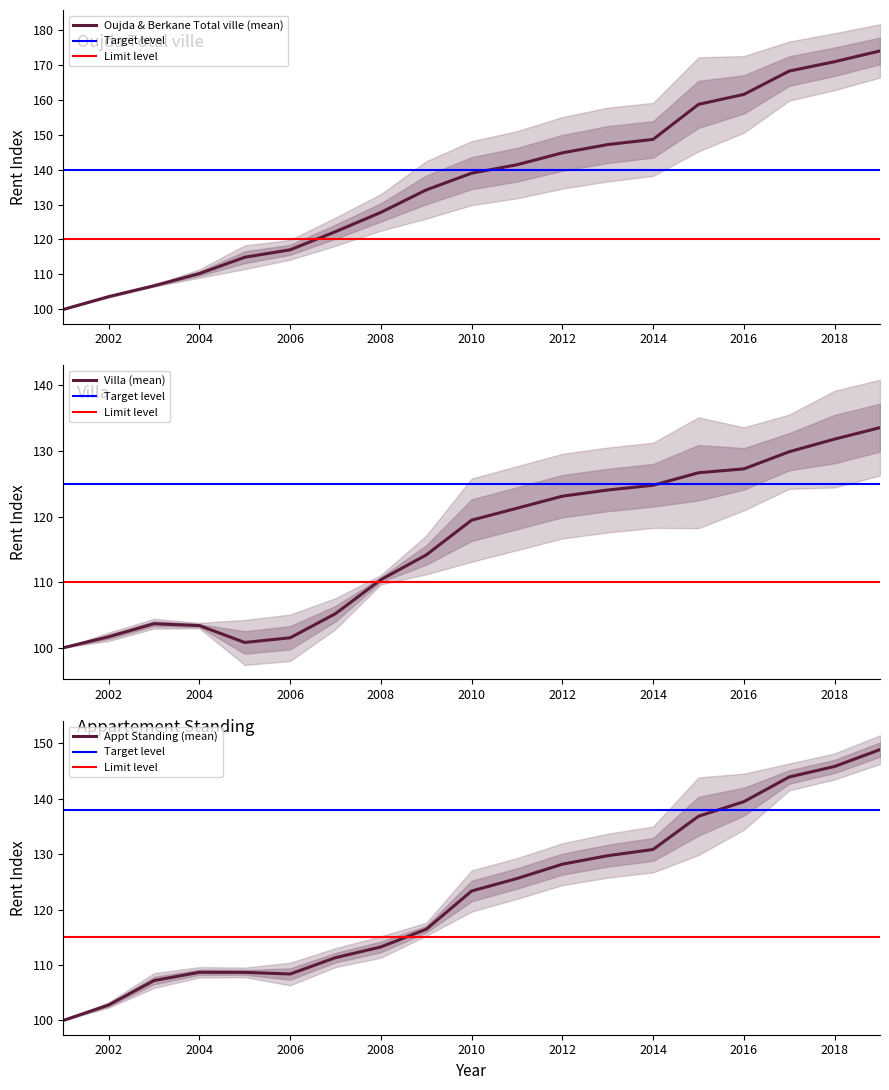

At which label does Oujda Total ville first exceed 138?

2010